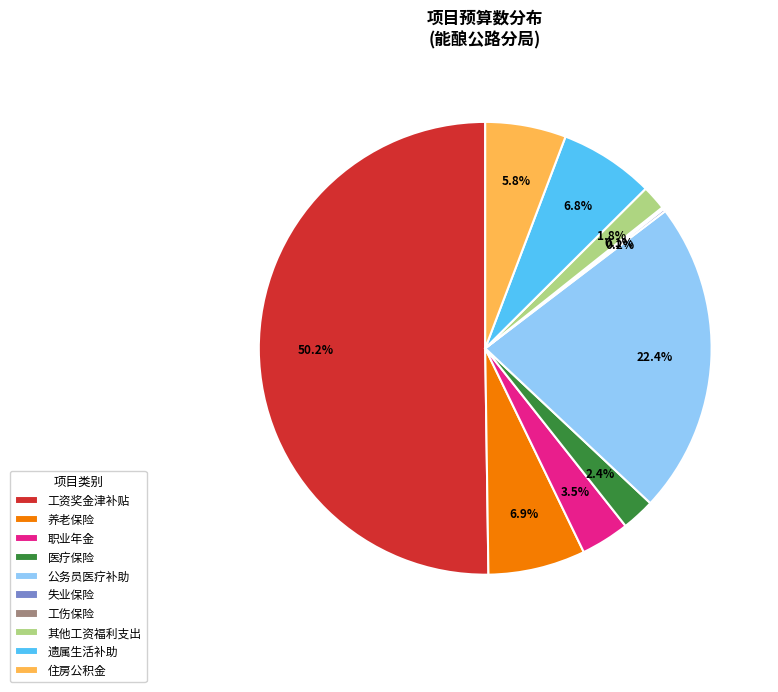

Approximately how many times larger is the value at 公务员医疗补助 compared to 养老保险?

3.2